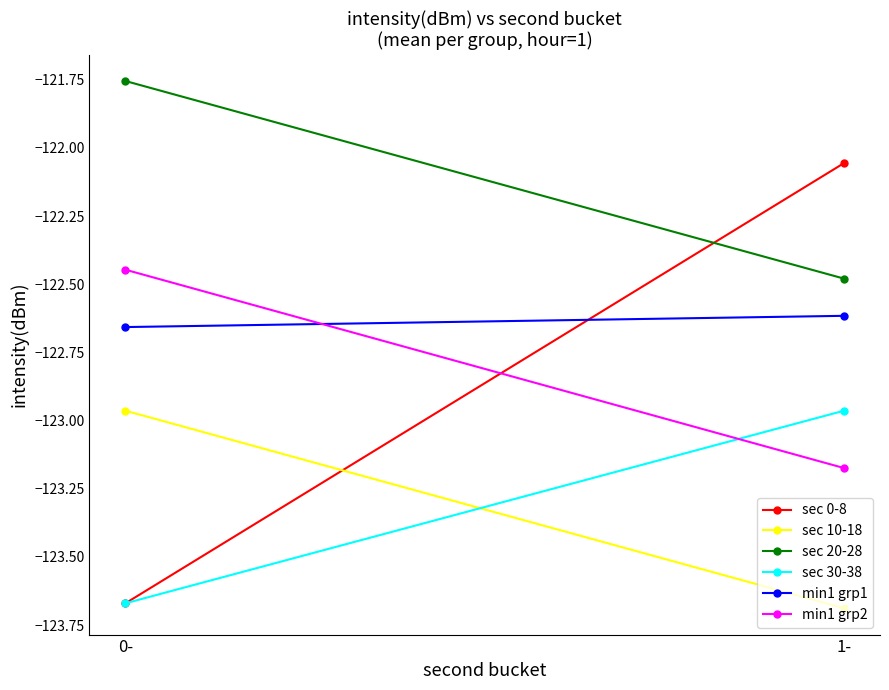

What is the label of the 1st point from the left?

0-